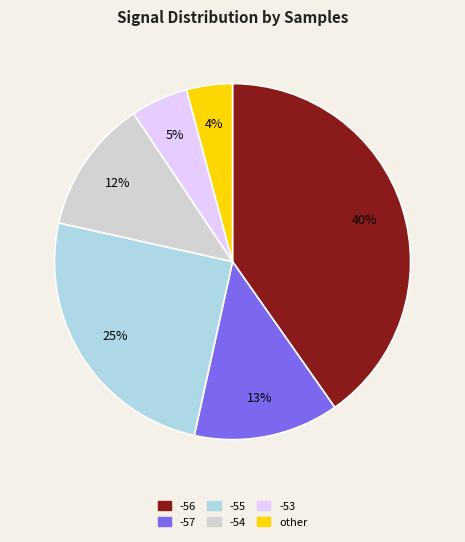

How many segments does this pie chart have?

6